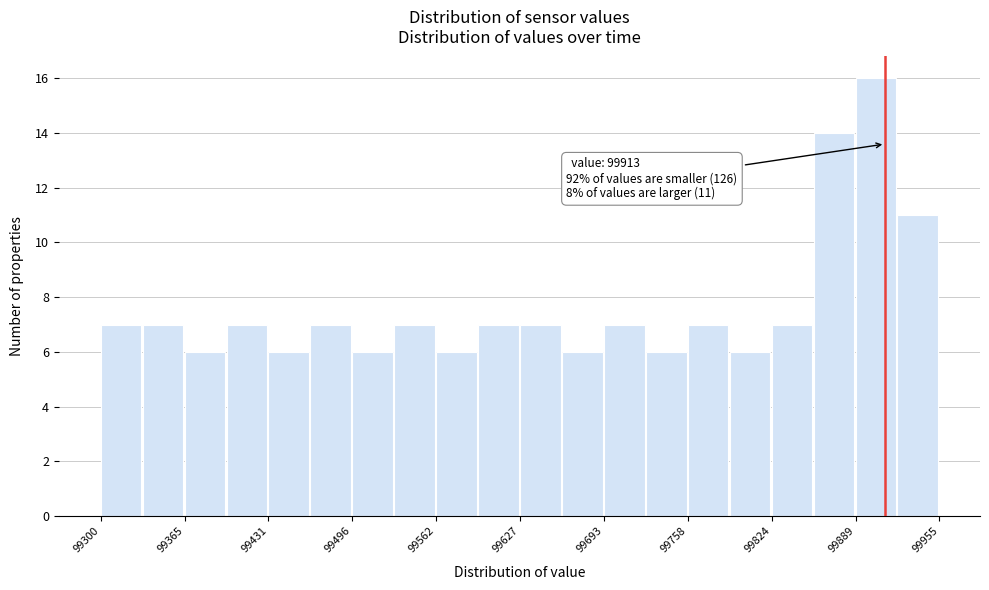

Read against the x-axis, roughly where is the centre of the tallest bar?

99910